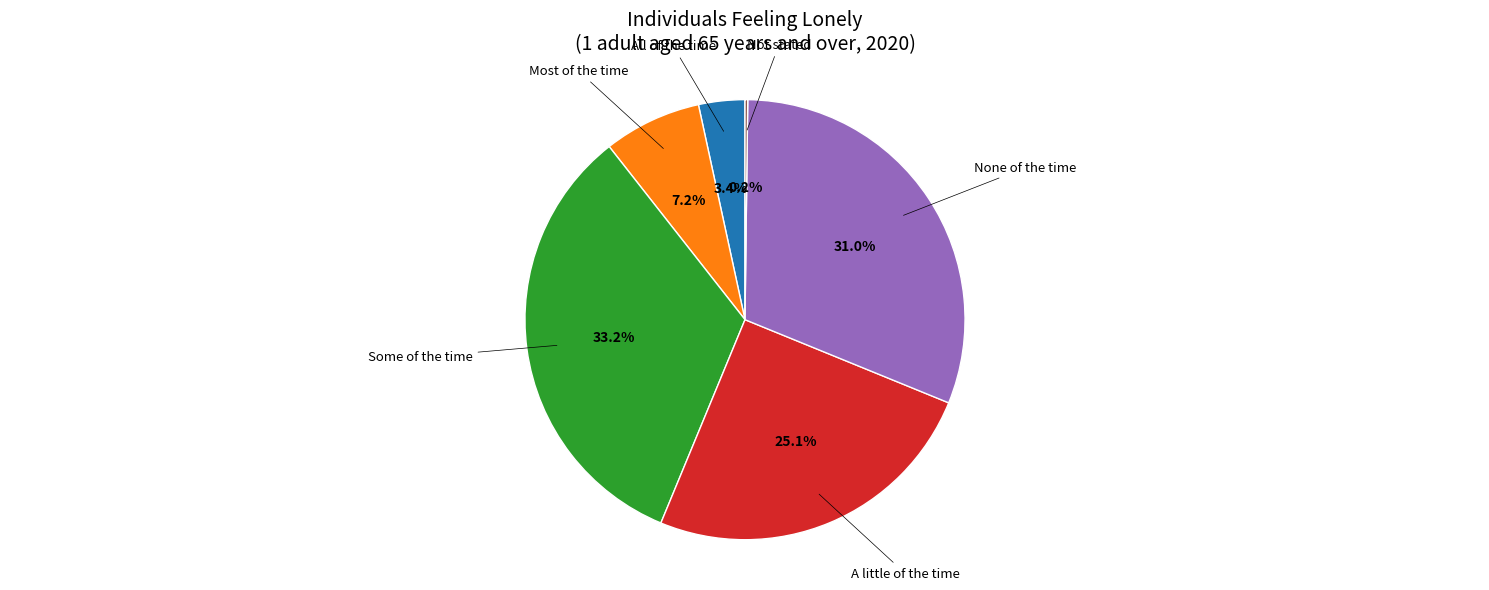

What percentage is the All of the time slice, to the nearest percent?

3%